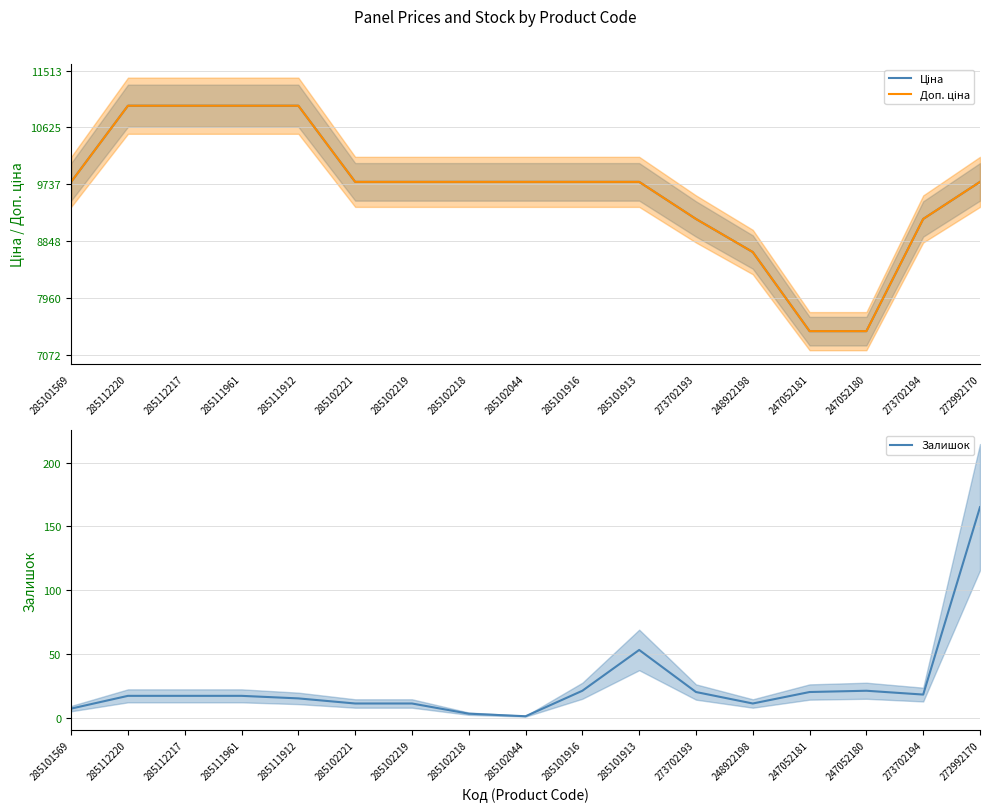

The Доп. ціна series shows 7174.2 at 285111961. True or false?

False